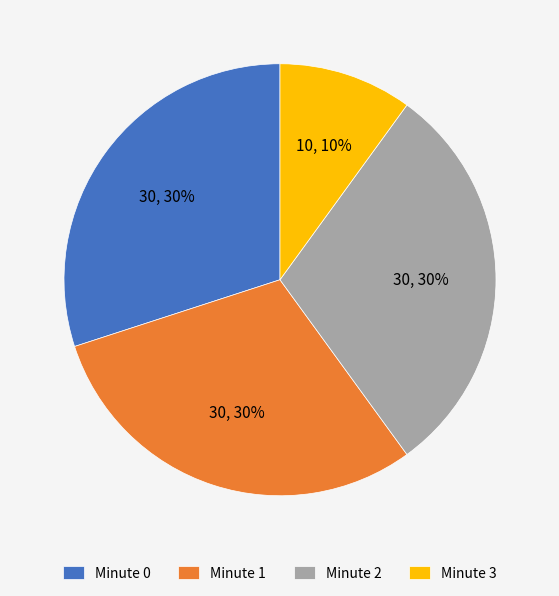

To the nearest percent, what percentage of the pie is Minute 2?

30%